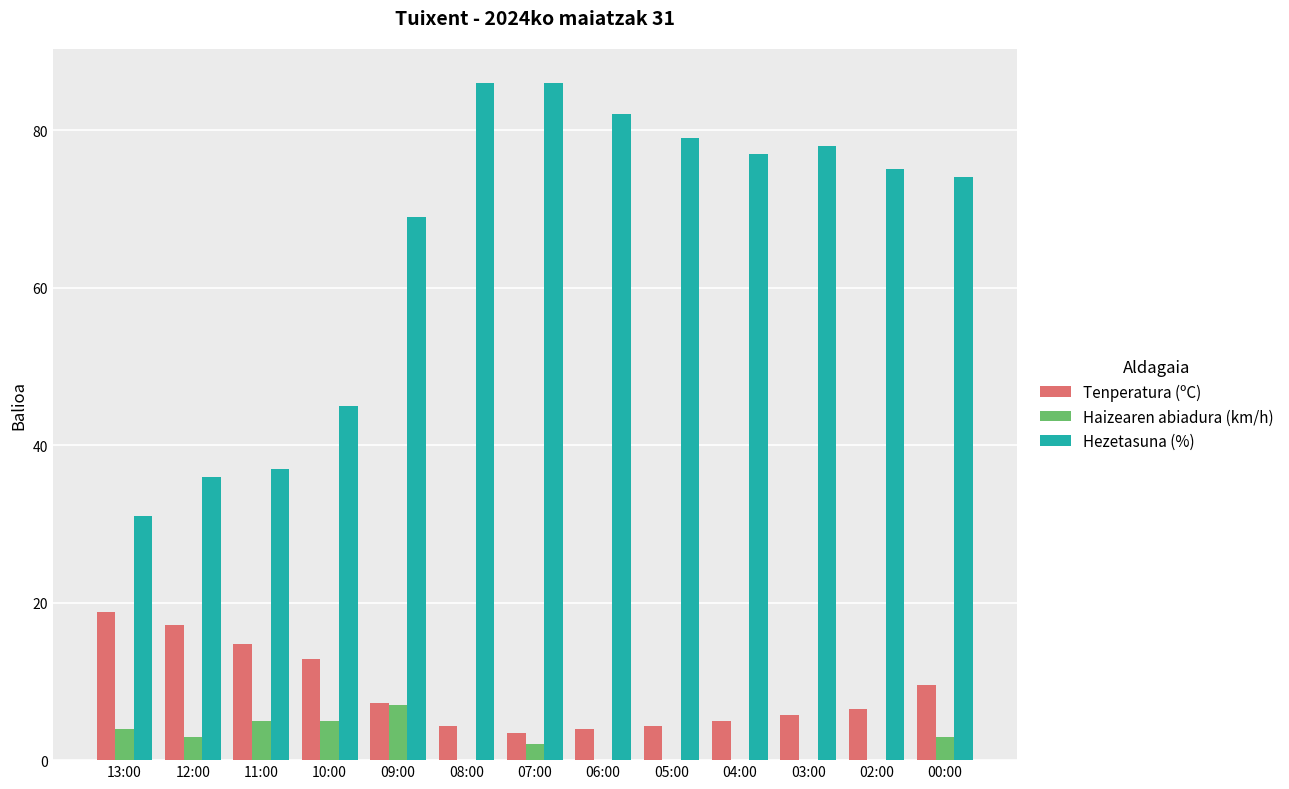

How many series are shown in this chart?

3